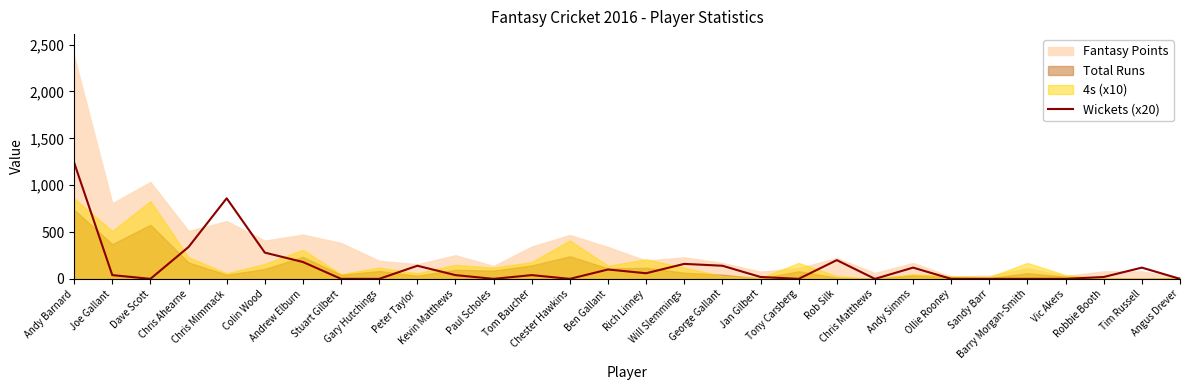

True or false: the data shows 39 at Will Slemmings.

False